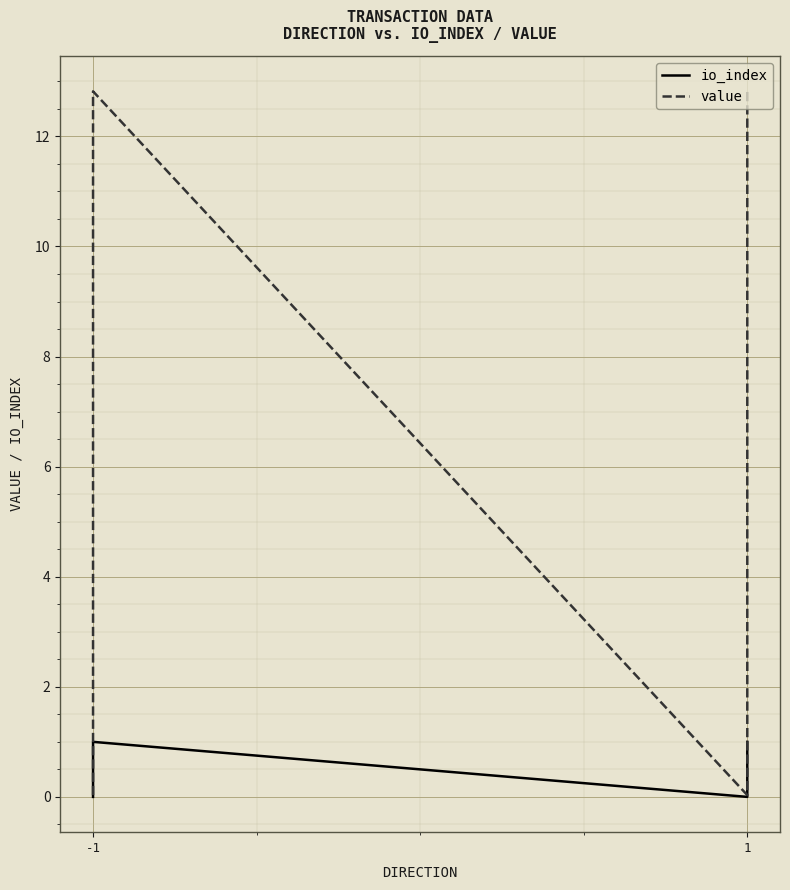

Which category has the highest value across all series?

-1